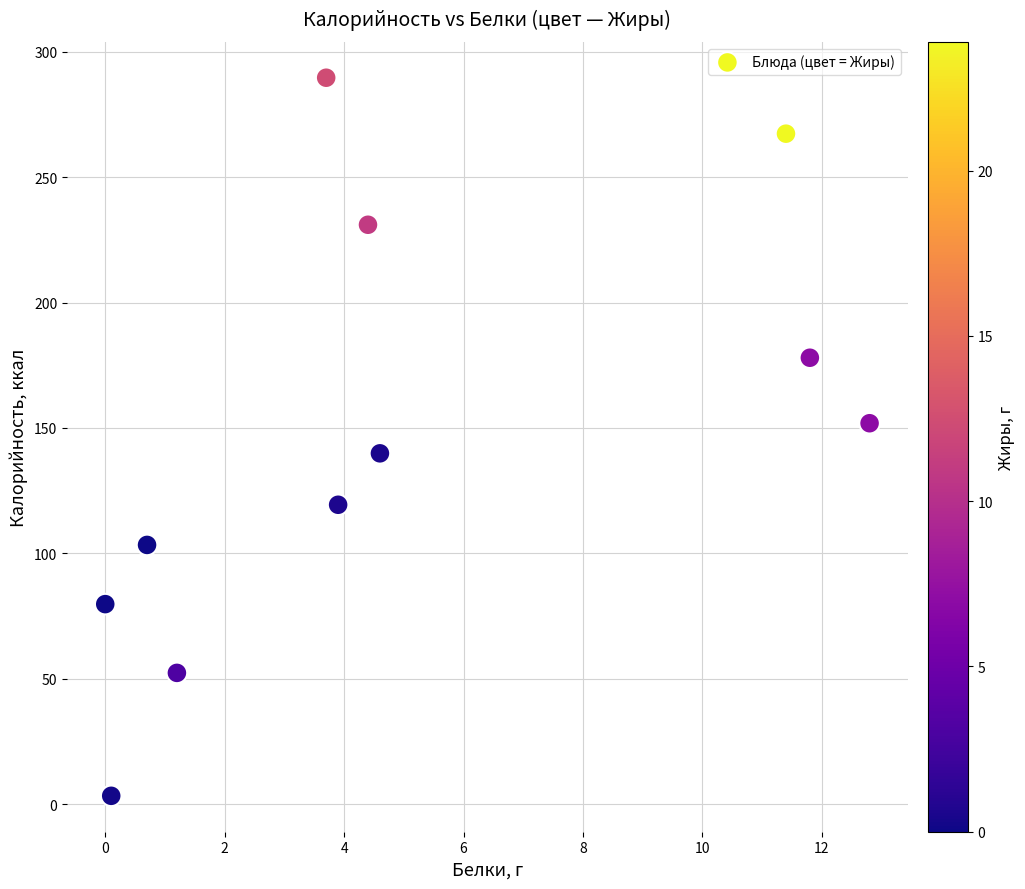

What is the range of X values (max minus min)?

12.8